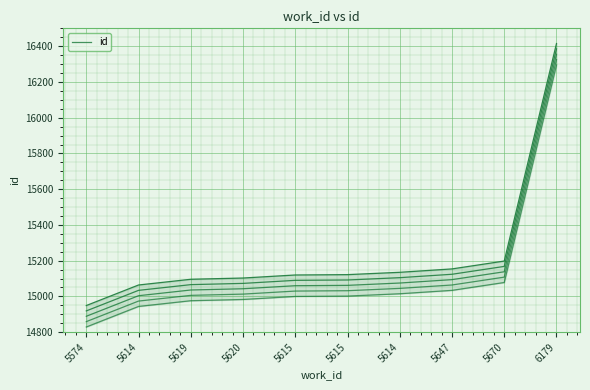

Which has a higher value, 5614 or 5574?

5614